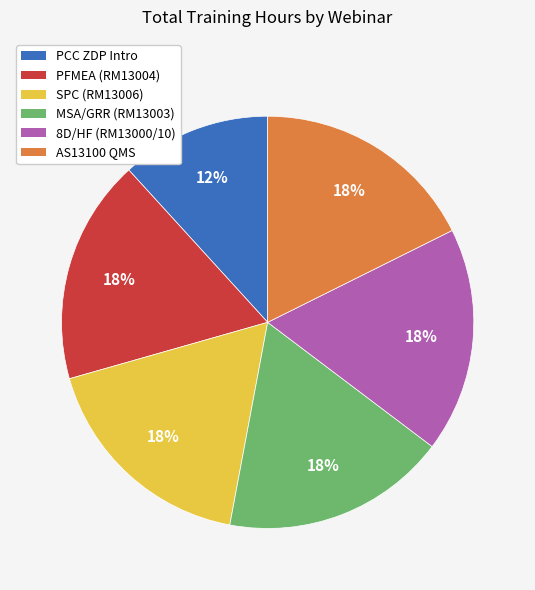

Is there any slice that represents more than half of the pie?

No